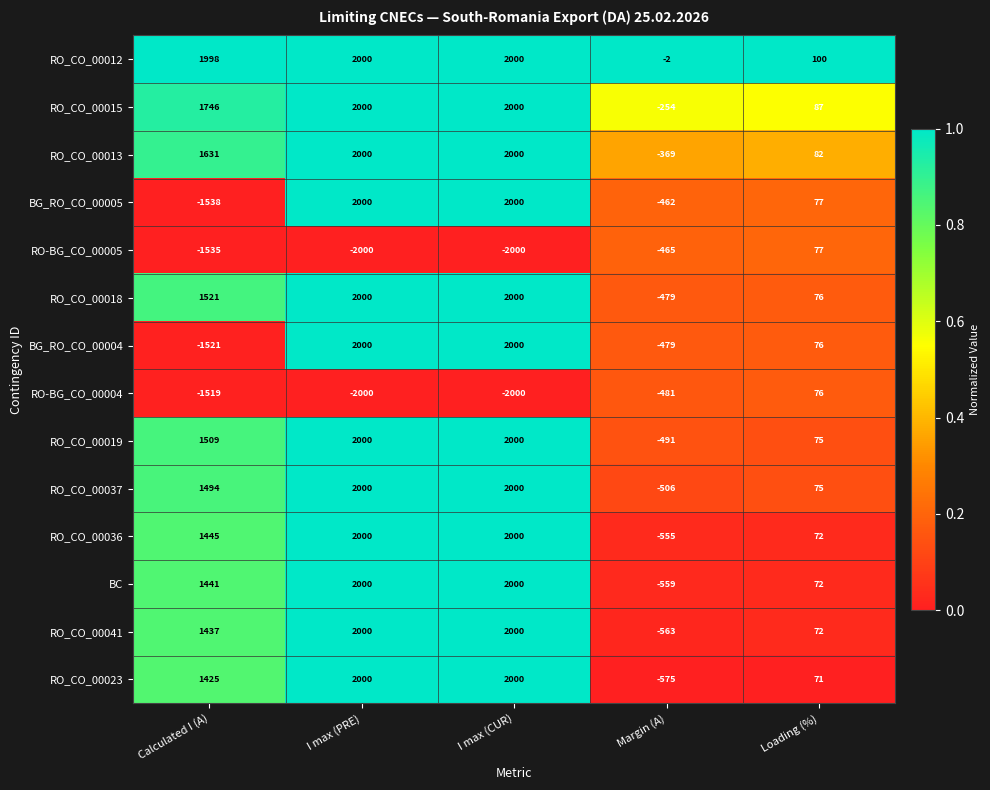

How many distinct data groups are displayed?

14